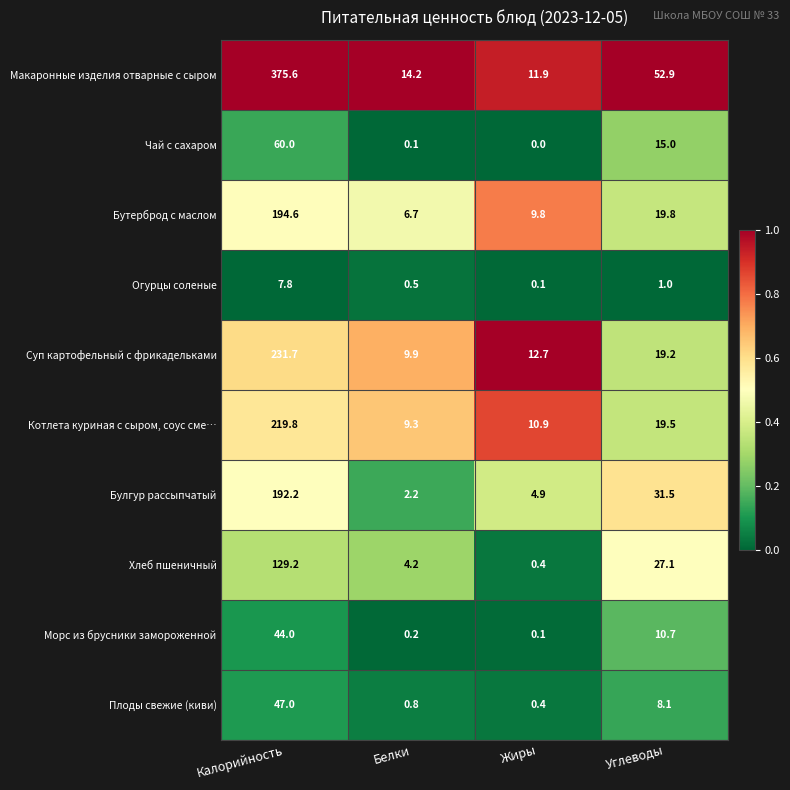

At which category is the sum across all series the highest?

Калорийность